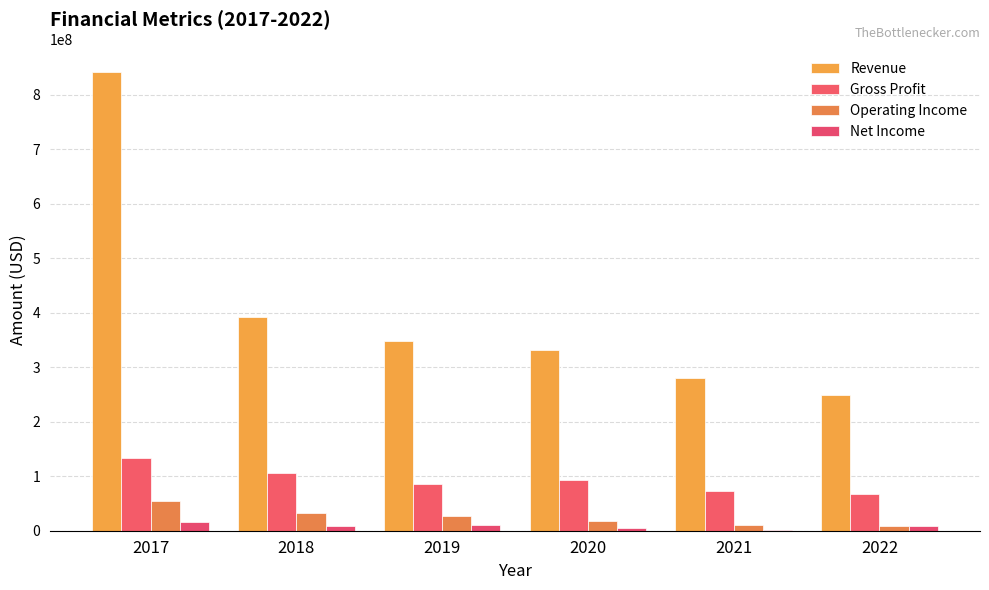

What is the total value across all series at 2022?

333527000